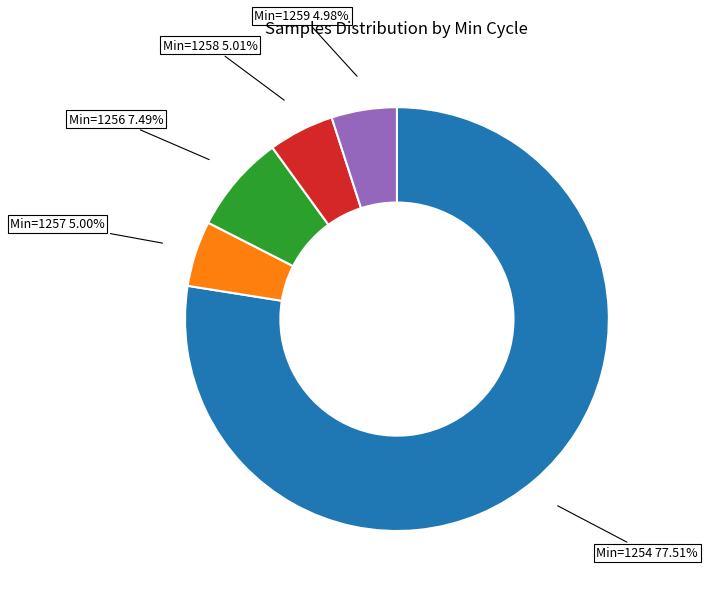

Is there any slice that represents more than half of the pie?

Yes